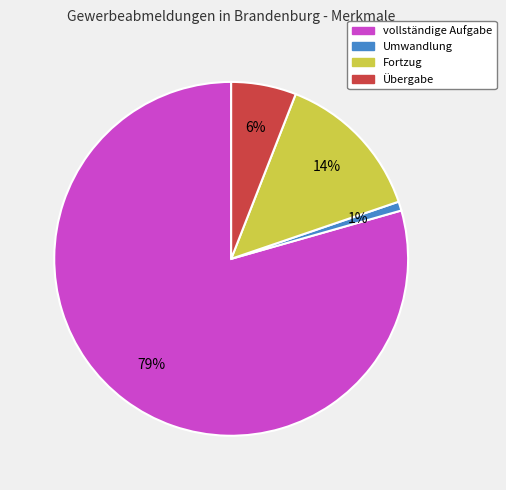

How many segments does this pie chart have?

4